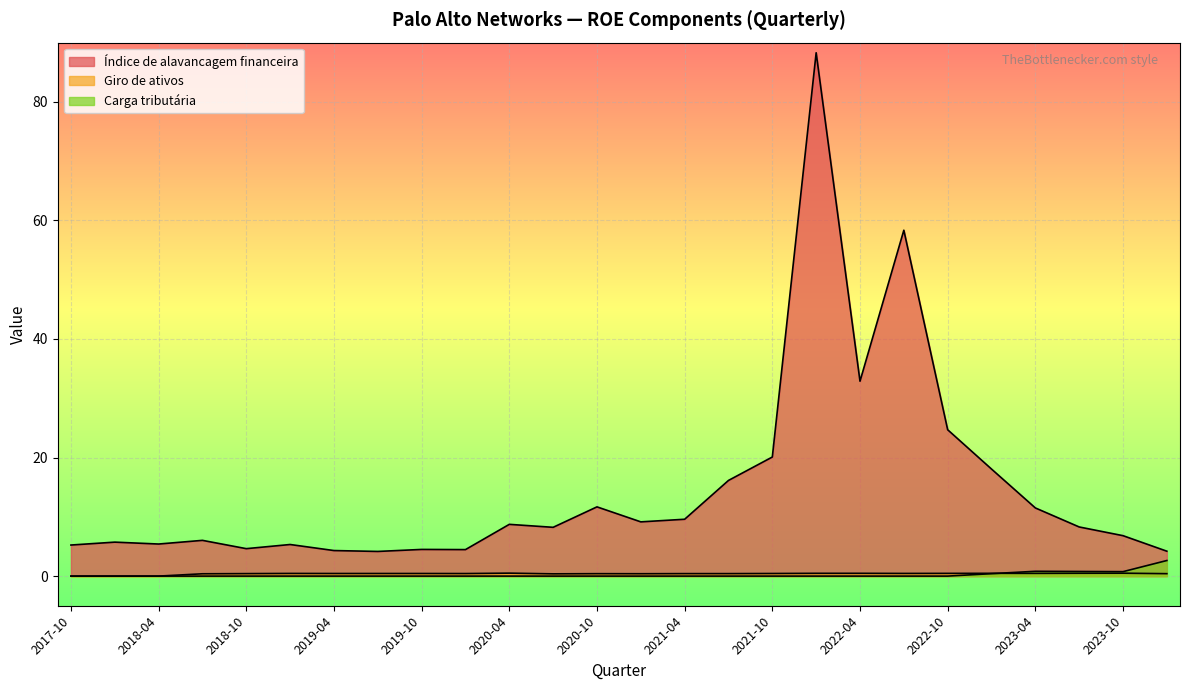

What are all the series names shown in the legend?

Índice de alavancagem financeira, Giro de ativos, Carga tributária